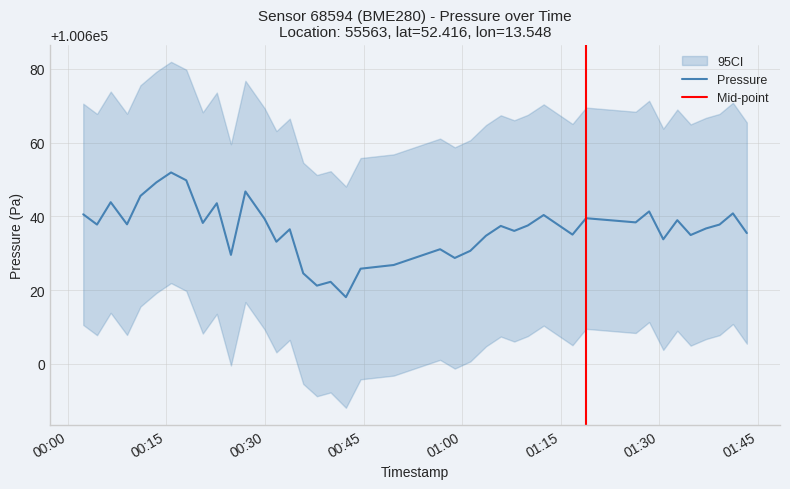

What is the minimum value for Pressure?

100618.1